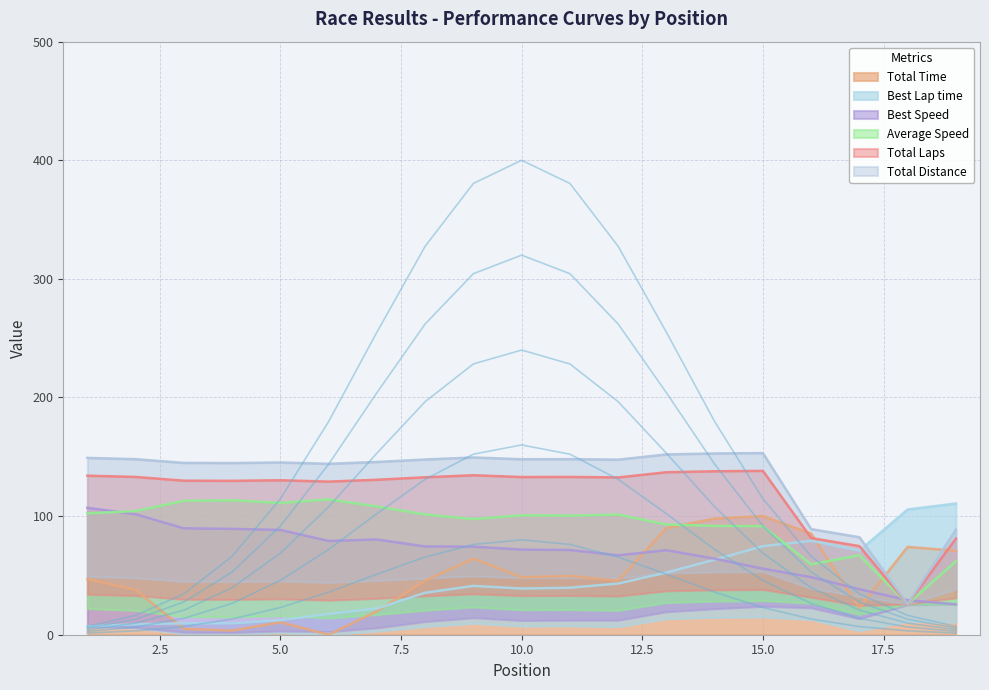

True or false: Best Speed has more than 1 points higher than both neighbors.

True